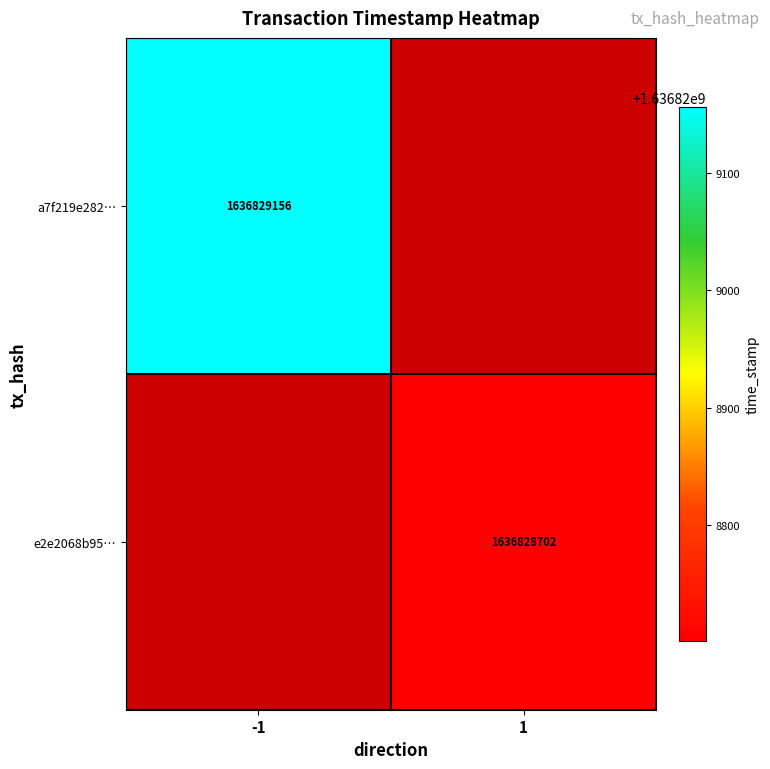

Reading left to right, transcribe all the data shown in this chart.

a7f219e2824525ed10c23a2f5ef8cb50f35d4d2: -1	1636829156
e2e2068b95864029e1c5894c9a92860ea803a3d: 1	1636828702